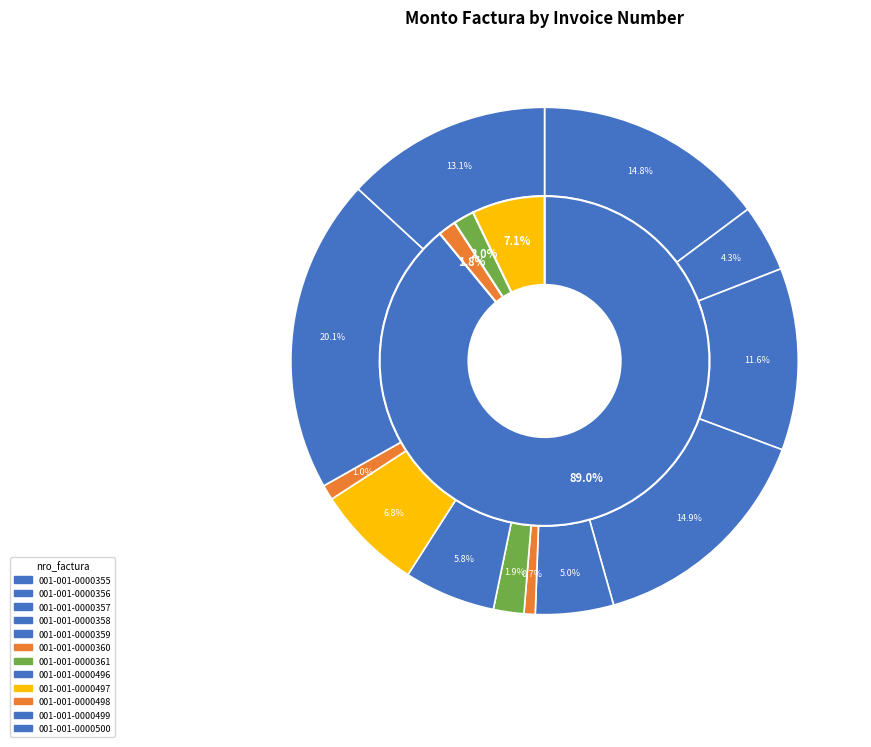

Is 001-001-0000361 the majority of the pie?

No